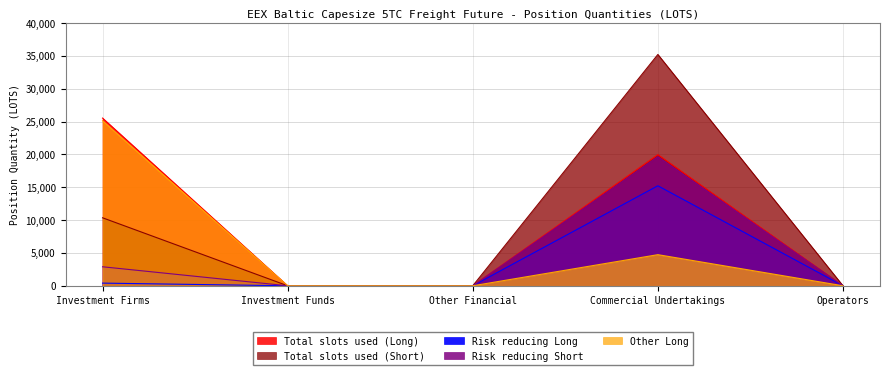

True or false: Other Long and Risk reducing Long intersect in this chart.

False